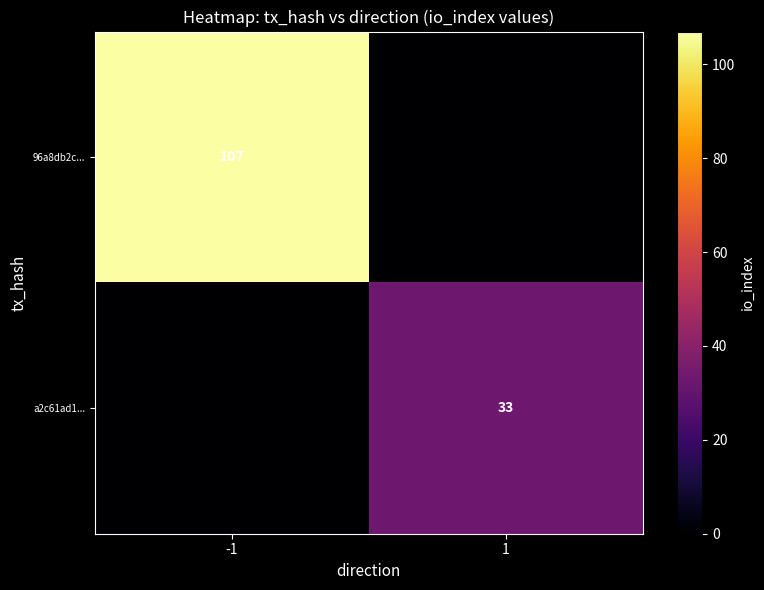

Is it true that a2c61ad1... equals 8 at 1?

False